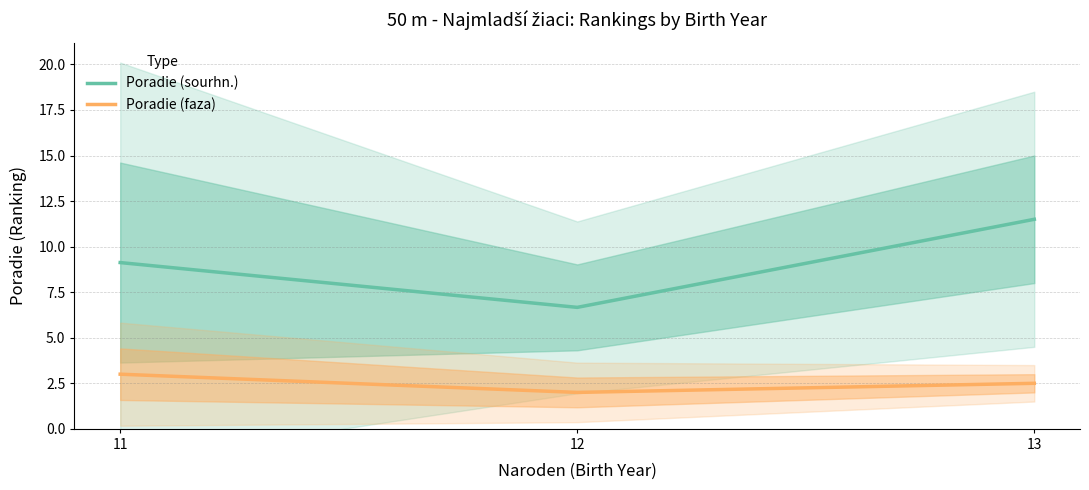

Where does the Poradie (sourhn.) series first go above 9?

11